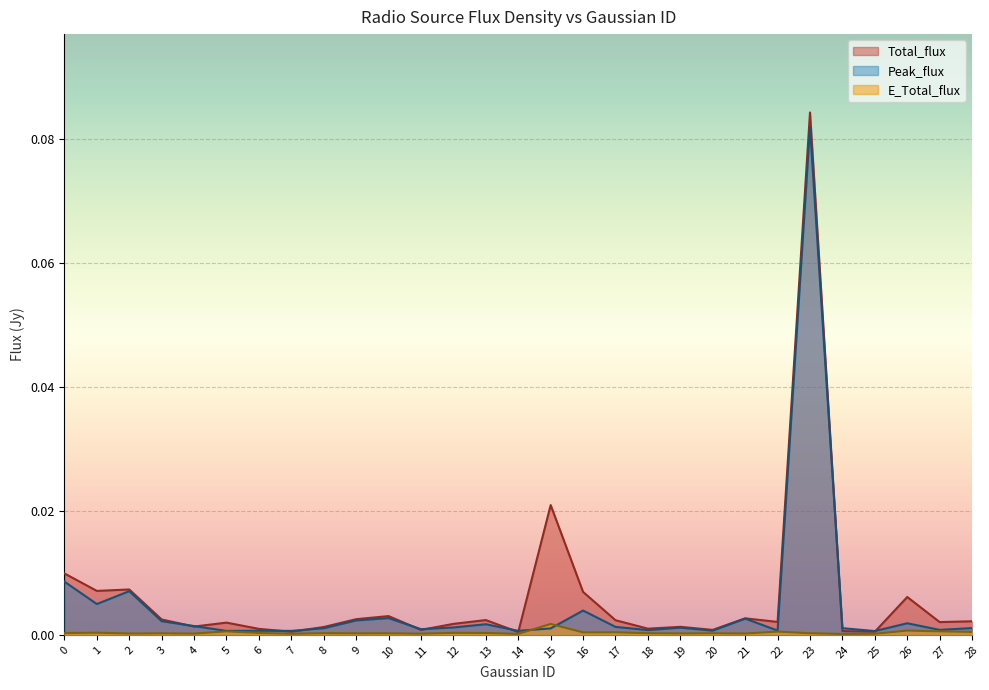

True or false: Peak_flux and Total_flux intersect in this chart.

True